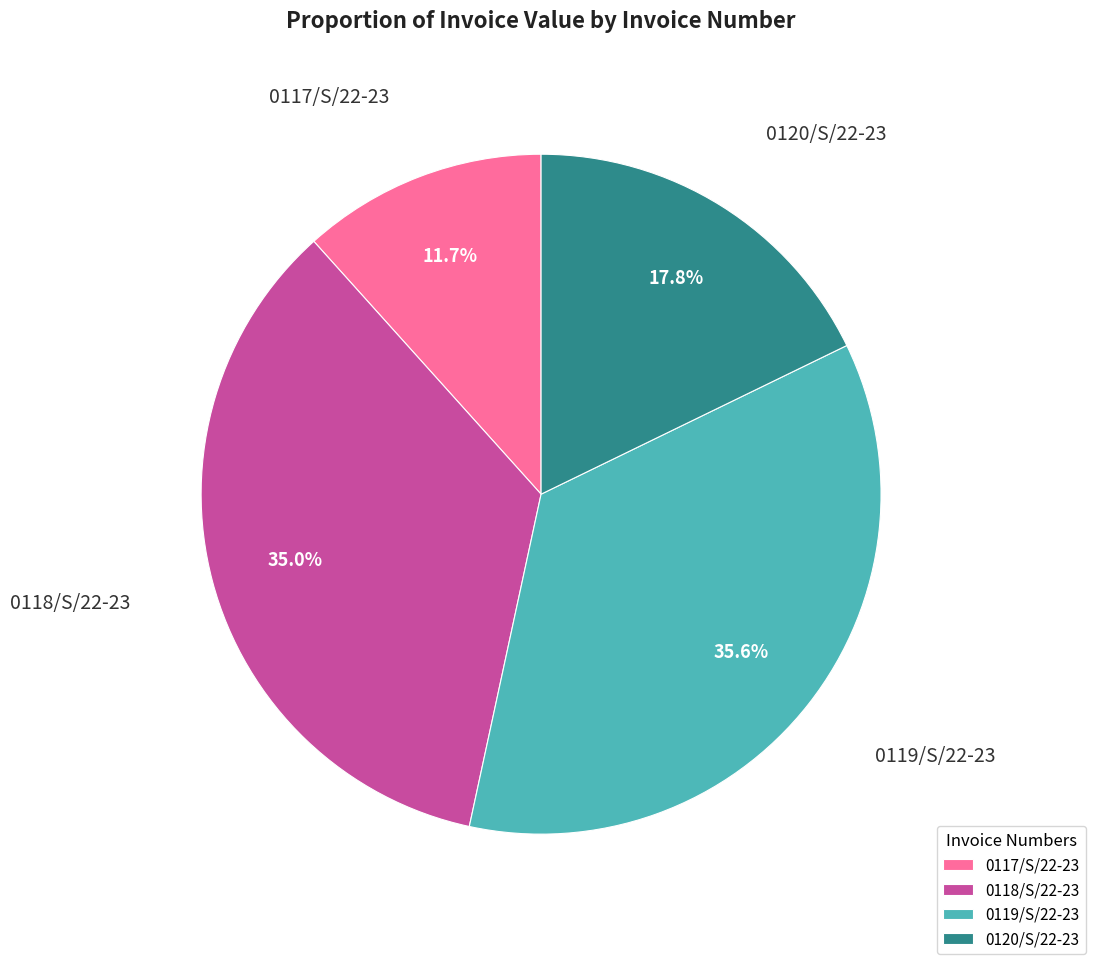

How many segments does this pie chart have?

4